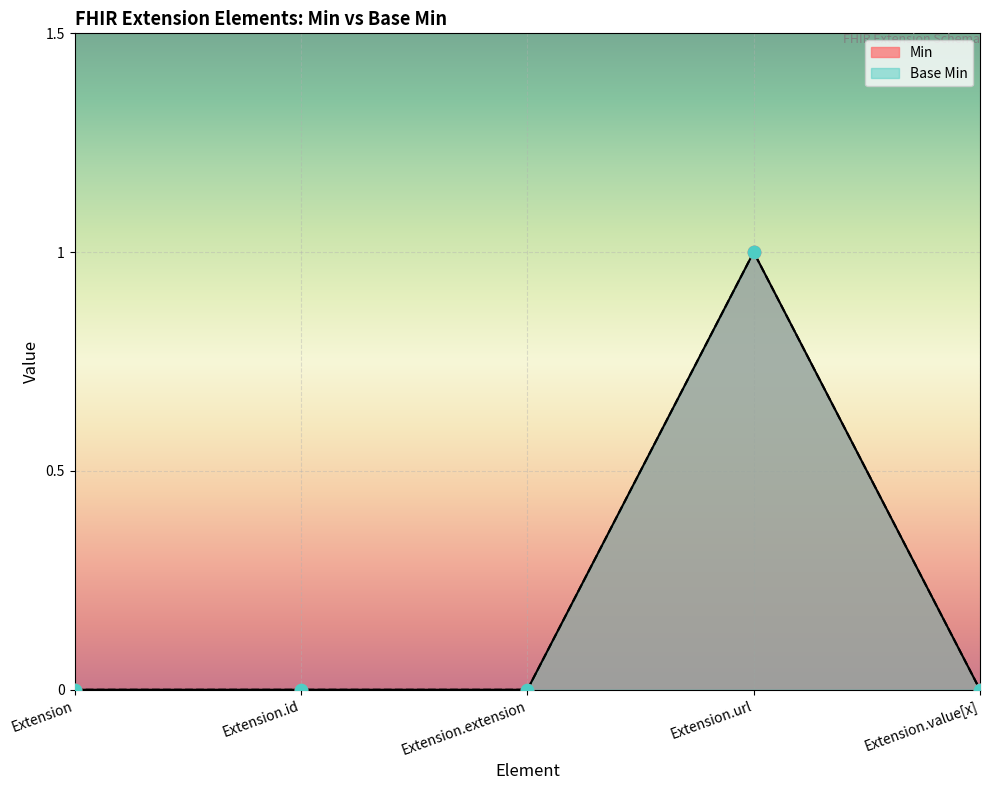

Which series reaches the maximum Y coordinate?

Min